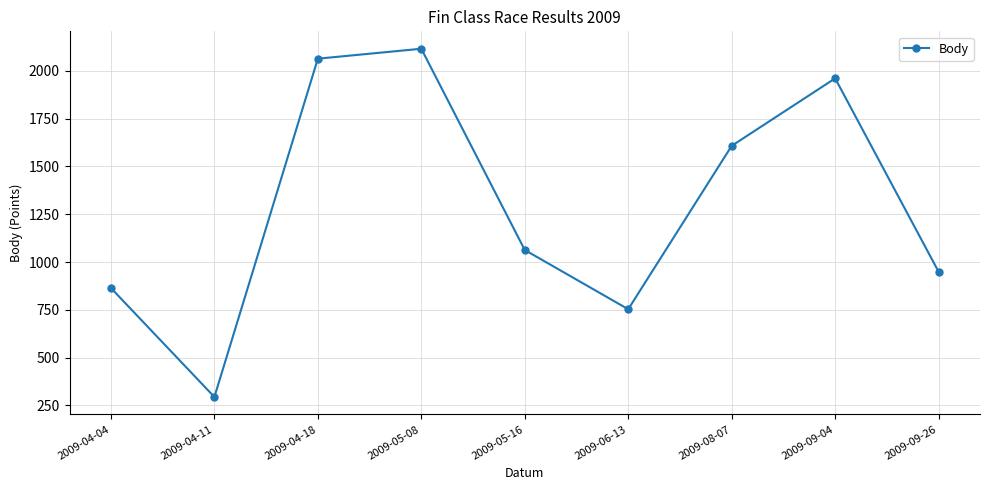

List the labels in order of value, smallest first.

2009-04-11, 2009-06-13, 2009-04-04, 2009-09-26, 2009-05-16, 2009-08-07, 2009-09-04, 2009-04-18, 2009-05-08